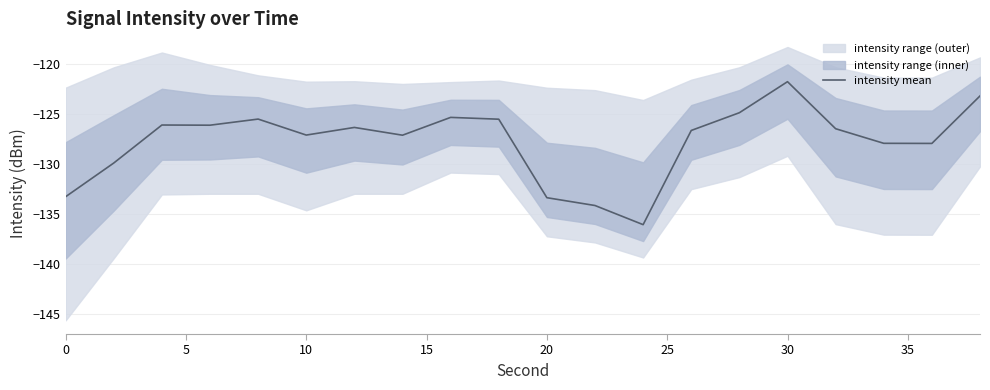

What is the highest value of the intensity mean series?

-121.8